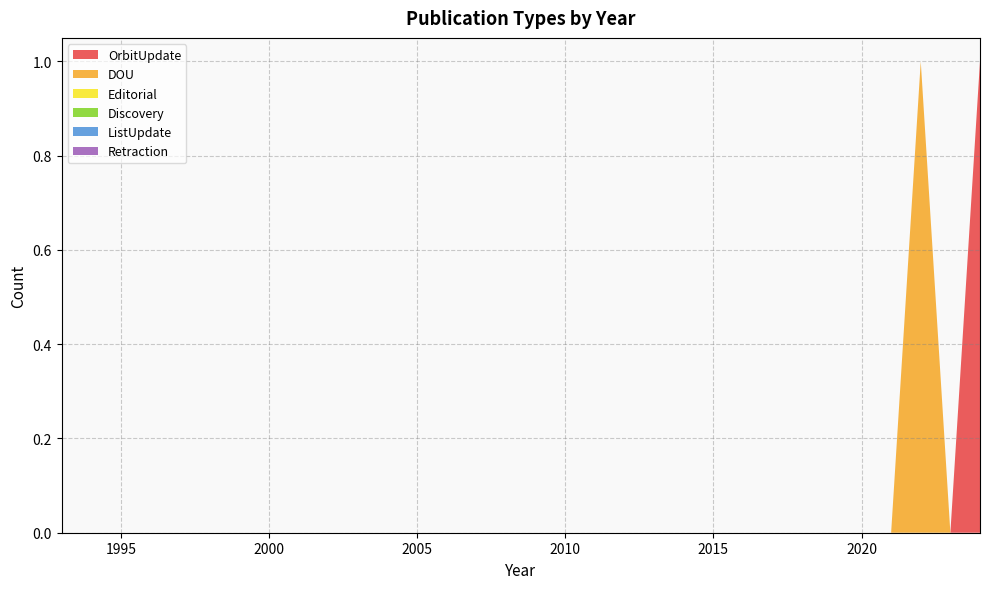

Reading left to right, list all the values displayed in this chart.

OrbitUpdate: 0	0	0	0	0	0	0	0	0	0	0	0	0	0	0	0	0	0	0	0	0	0	0	0	0	0	0	0	0	0	0	1
DOU: 0	0	0	0	0	0	0	0	0	0	0	0	0	0	0	0	0	0	0	0	0	0	0	0	0	0	0	0	0	1	0	0
Editorial: 0	0	0	0	0	0	0	0	0	0	0	0	0	0	0	0	0	0	0	0	0	0	0	0	0	0	0	0	0	0	0	0
Discovery: 0	0	0	0	0	0	0	0	0	0	0	0	0	0	0	0	0	0	0	0	0	0	0	0	0	0	0	0	0	0	0	0
ListUpdate: 0	0	0	0	0	0	0	0	0	0	0	0	0	0	0	0	0	0	0	0	0	0	0	0	0	0	0	0	0	0	0	0
Retraction: 0	0	0	0	0	0	0	0	0	0	0	0	0	0	0	0	0	0	0	0	0	0	0	0	0	0	0	0	0	0	0	0